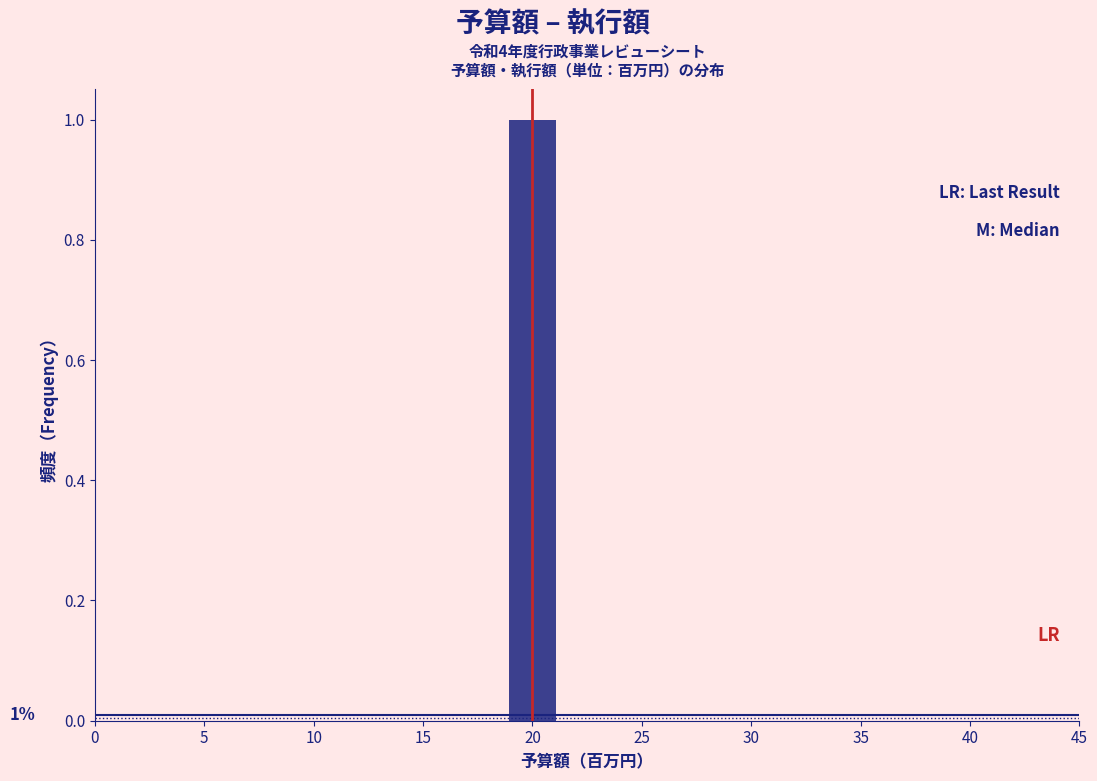

Which range on the x-axis has the tallest bar?

18.5 to 21.5